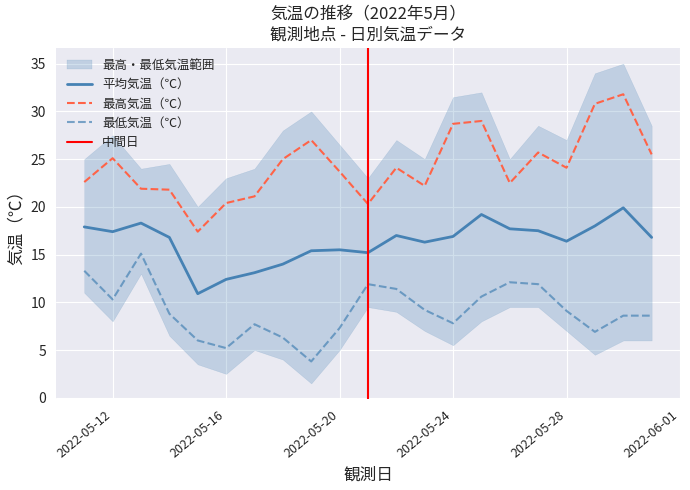

Which label corresponds to the largest value in the chart?

2022-05-30